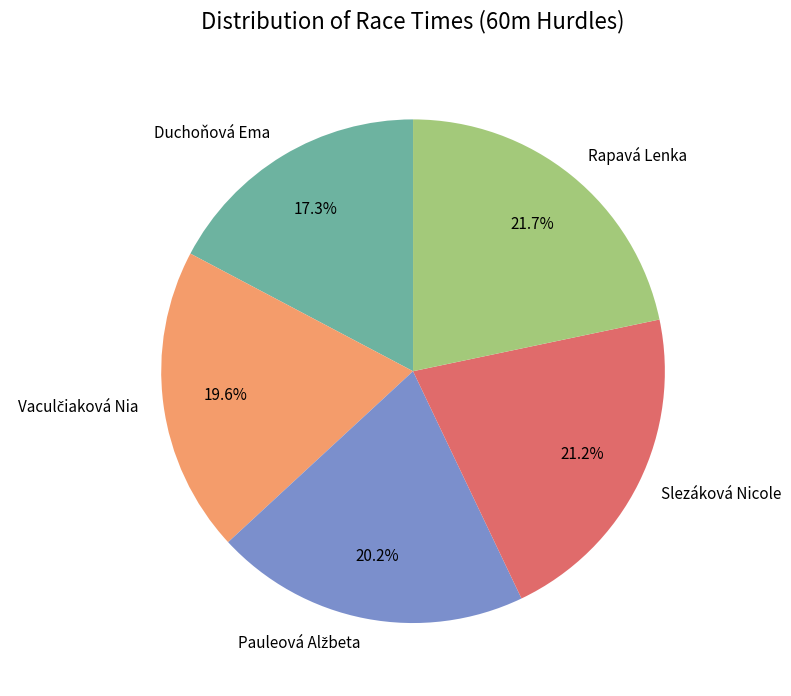

Which has a higher value, Slezáková Nicole or Rapavá Lenka?

Rapavá Lenka